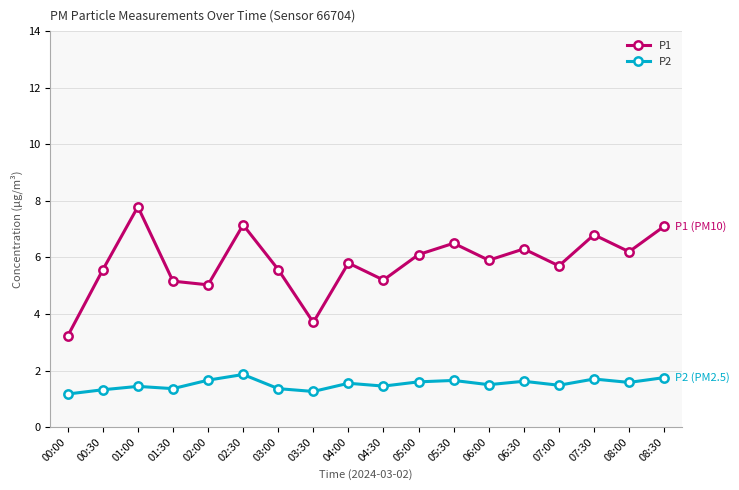

Which series changed the most between 02:00 and 05:30?

P1